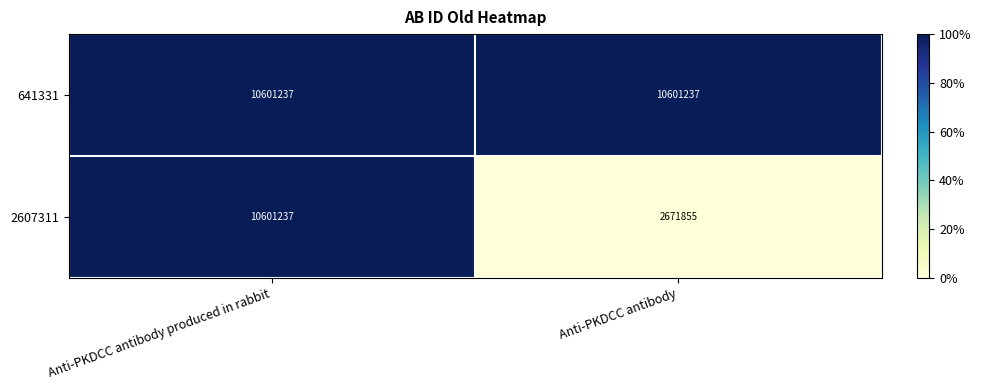

What is the sum of all 641331 values?

21202474